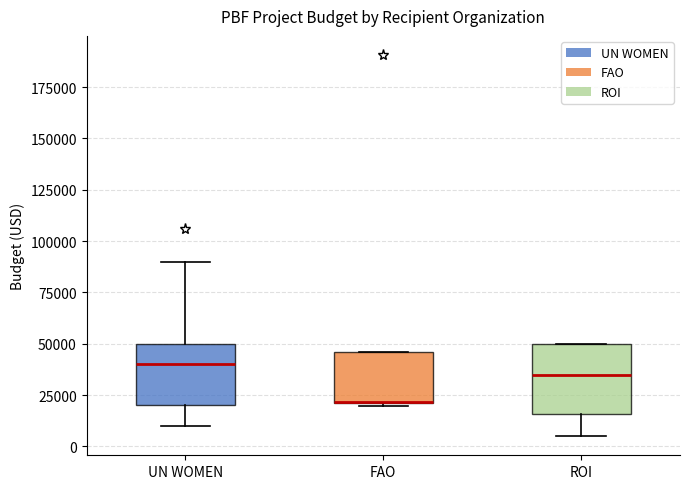

Reading left to right, read every box against the y-axis: the position of its median line, the range the box covers, and the ends of its whiskers. The values are not printed on the chart, so give them approximately, as read against the axis.

UN WOMEN: median 40000, box 20000 to 50000, whiskers 10000 to 90000
FAO: median 20000 (drawn on the box's lower edge), box 20000 to 45000, whiskers 20000 (just below the box's lower edge) to 45000
ROI: median 35000, box 15000 to 50000, whiskers 5000 to 50000